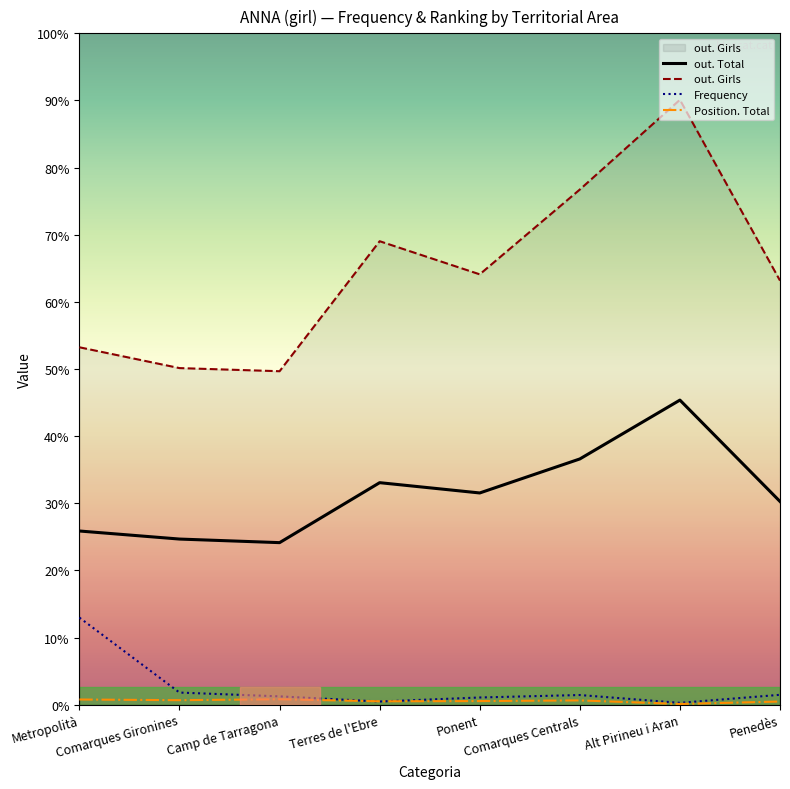

Rank the series by their maximum value, from highest to lowest.

out. Girls, out. Total, Frequency, Position. Total